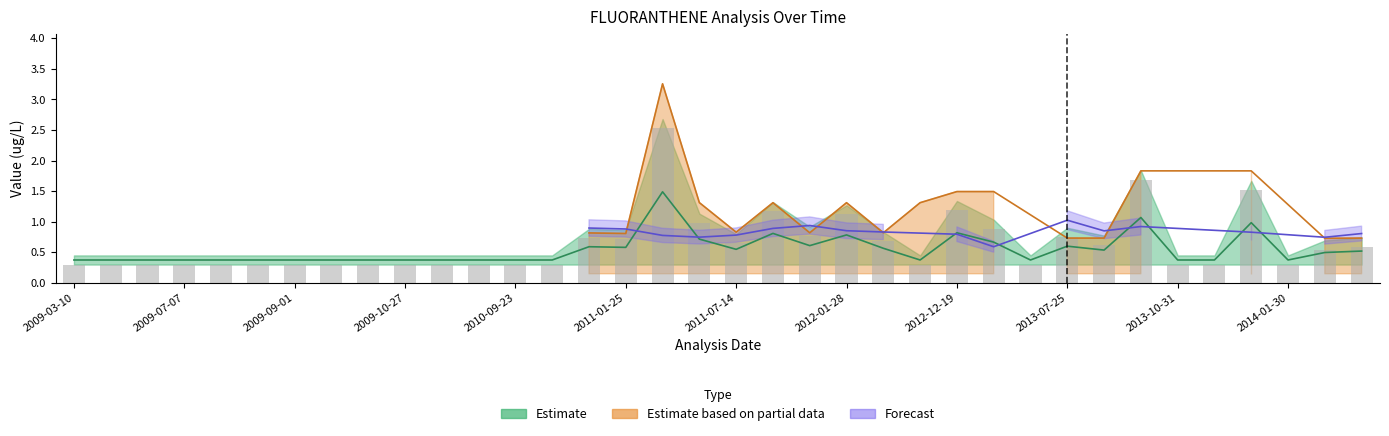

Where is cens_val nearest to the value 1?

2011-05-16